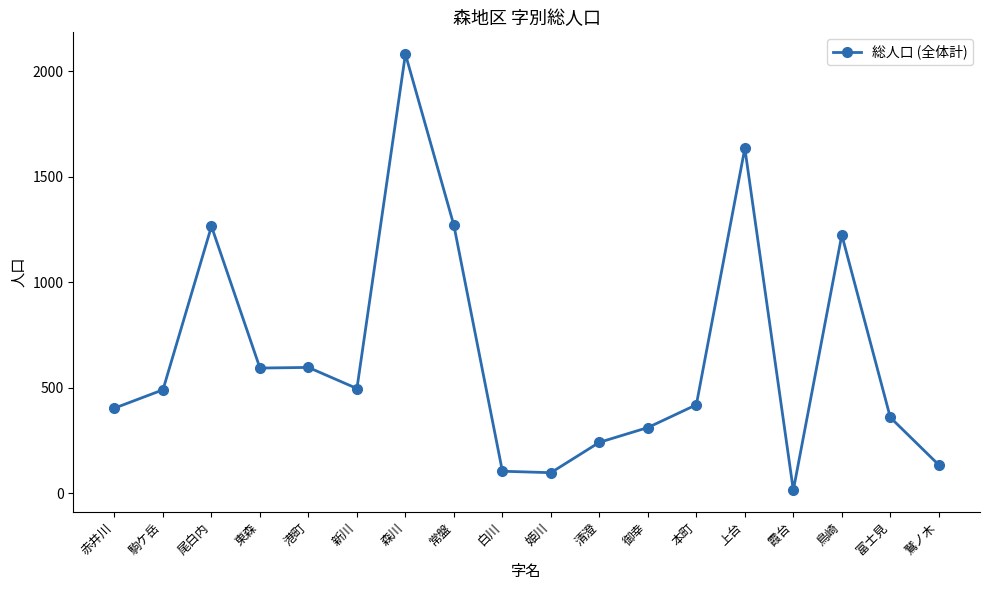

How many lines are shown in the chart?

1